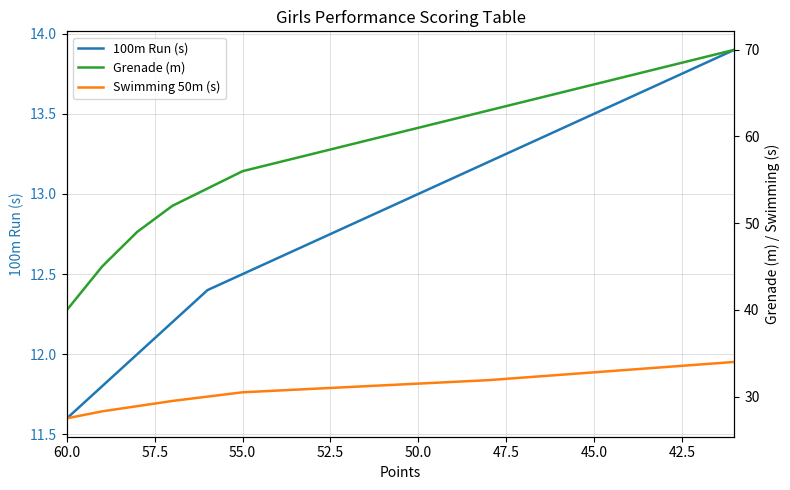

At how many categories does at least one series exceed 51?

17